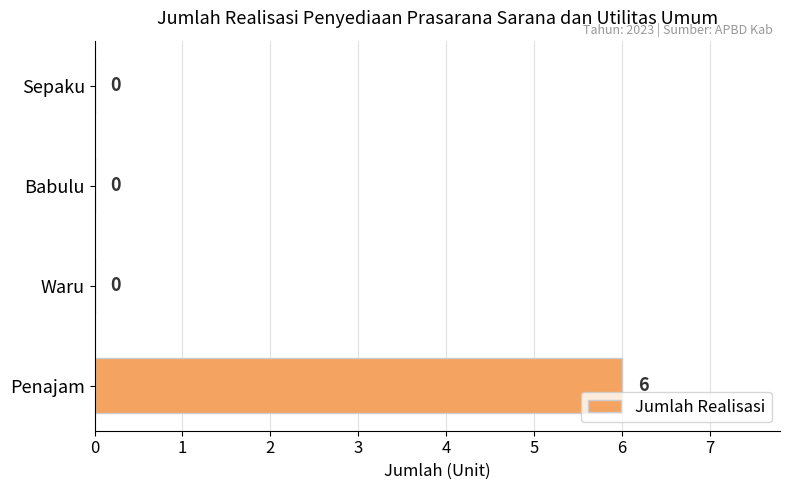

What is the sum of all values?

6